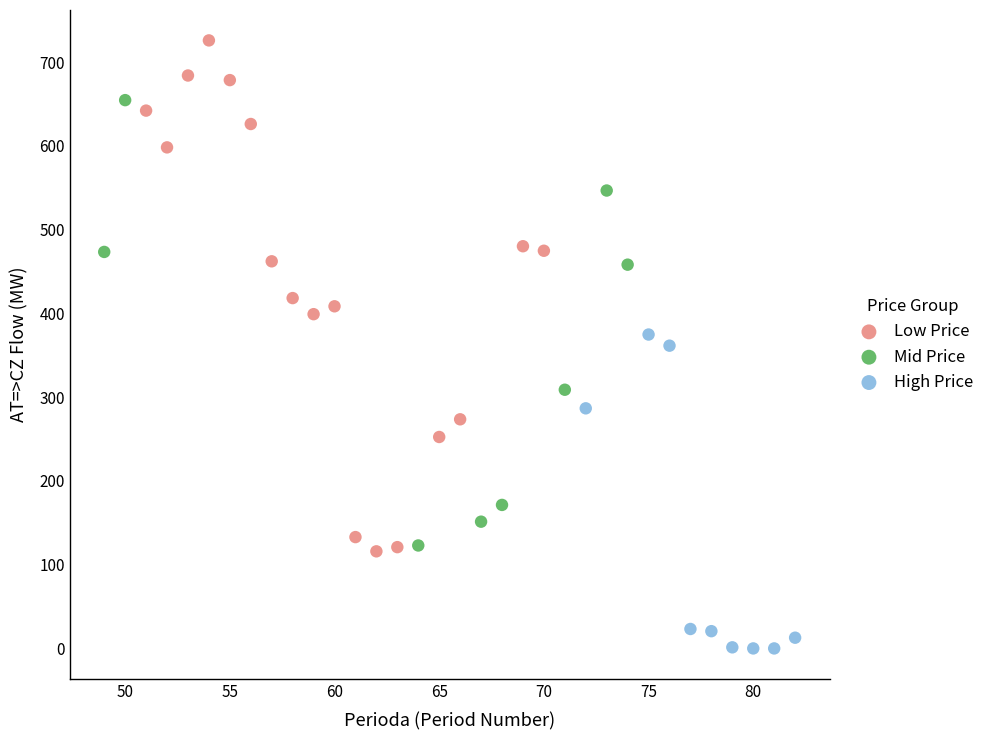

Which series contains the lowest Y value?

High Price